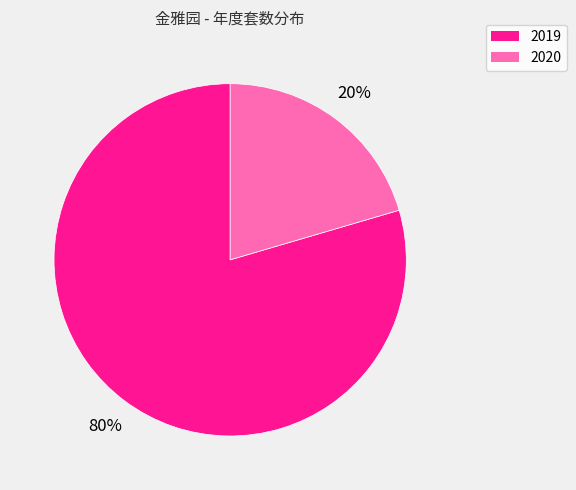

Is it true that 2019 is 92% of the pie?

False